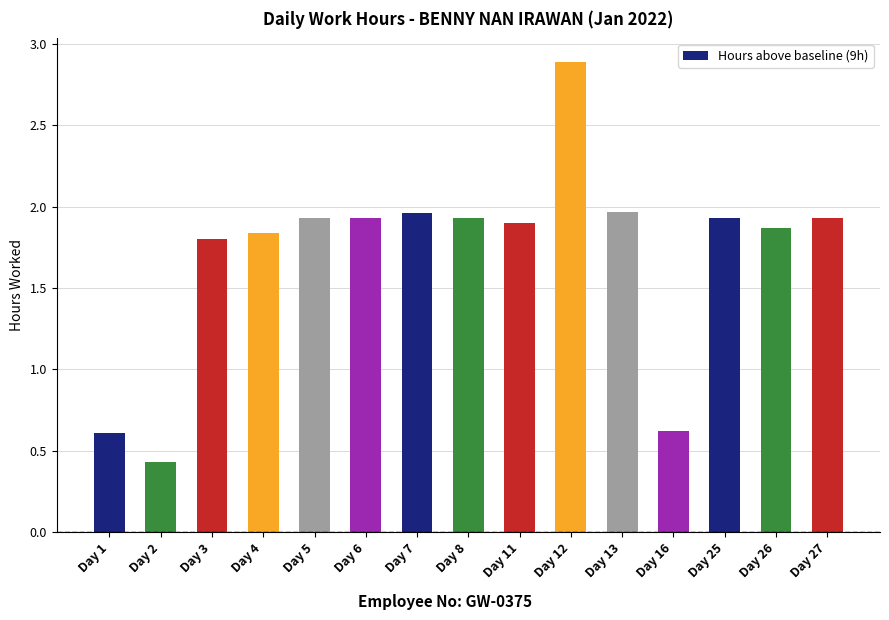

Does the chart contain any negative values?

No